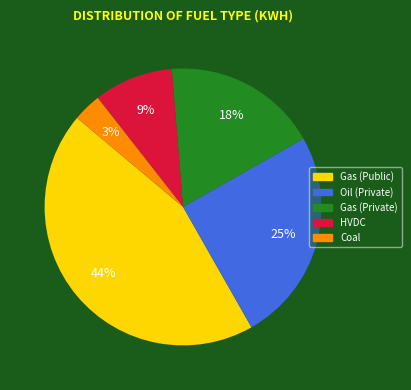

To the nearest percent, what is the average slice percentage?

20%